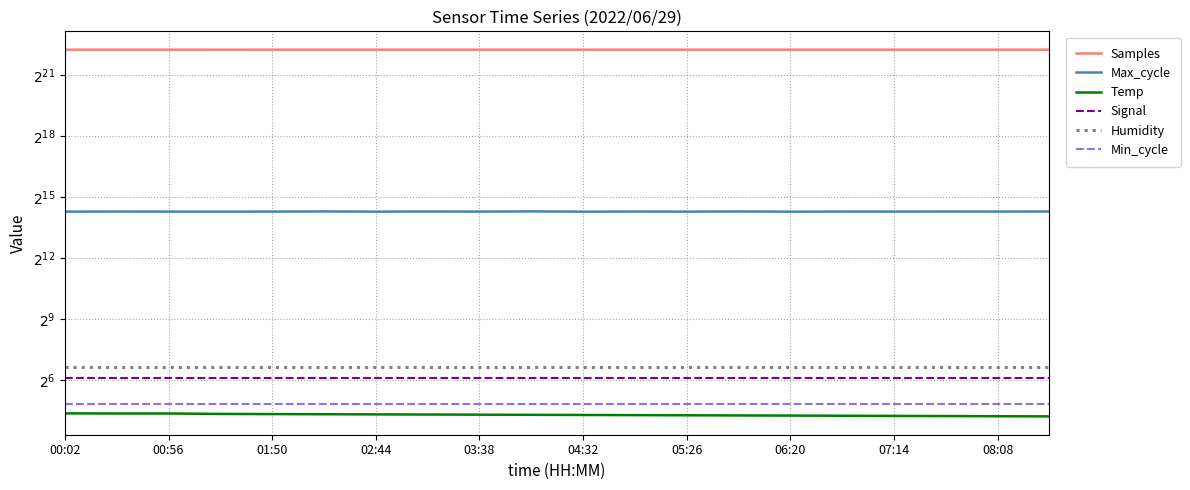

What position from the left is 00:56?

3